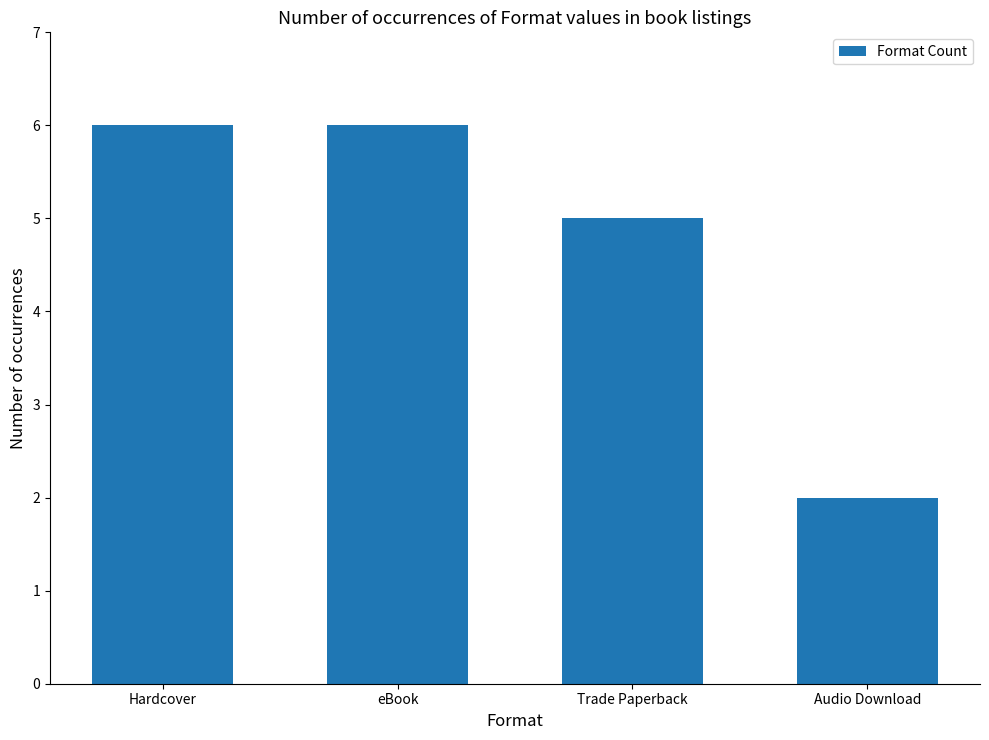

Is it true that the value at Audio Download is 2?

True